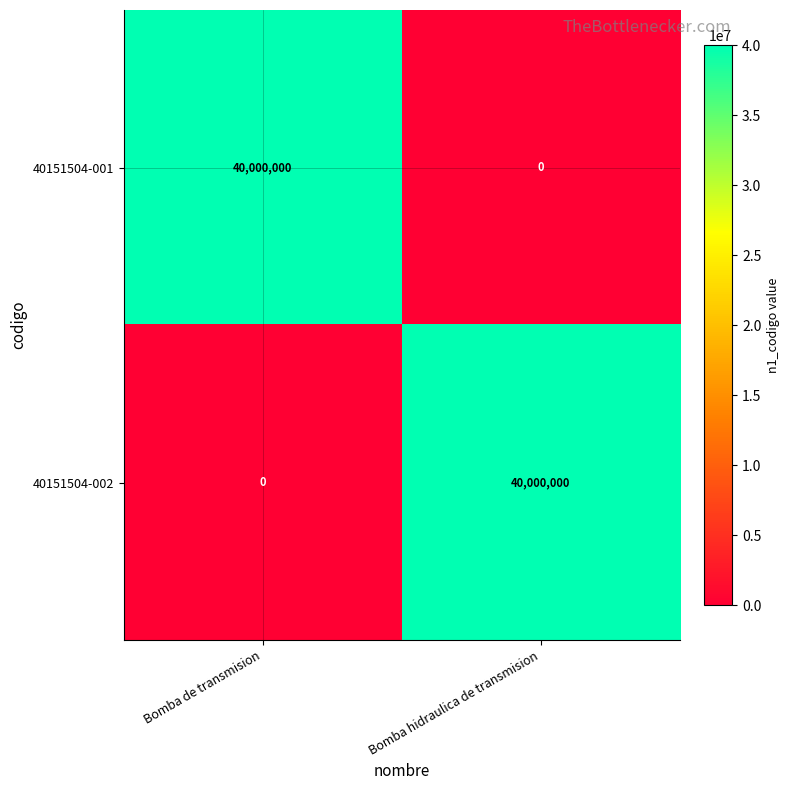

What is the total value across all series at Bomba de transmision?

40000000